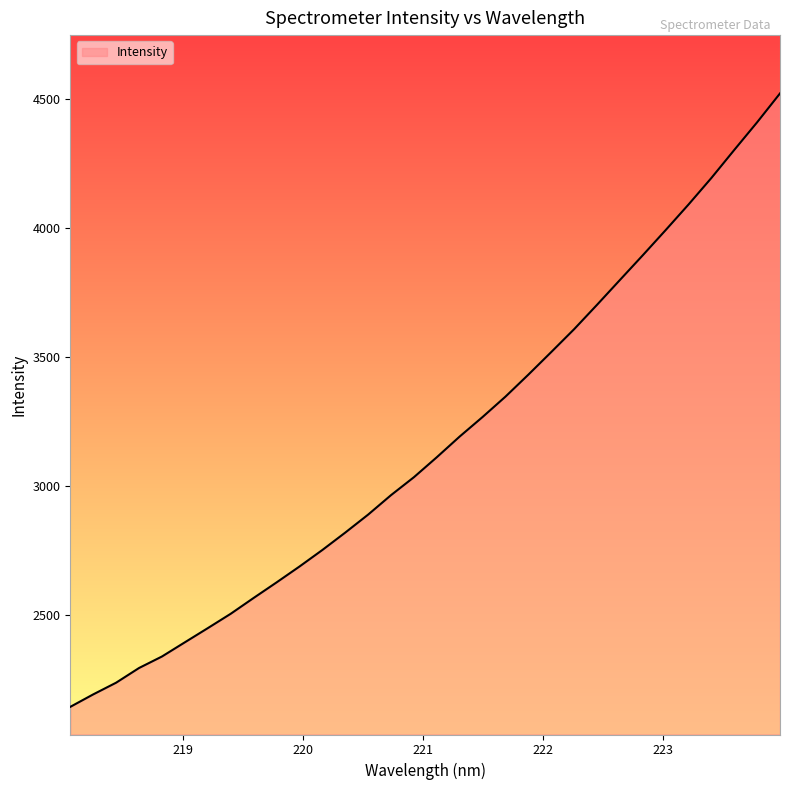

What is the difference between the maximum and minimum values?

2378.9